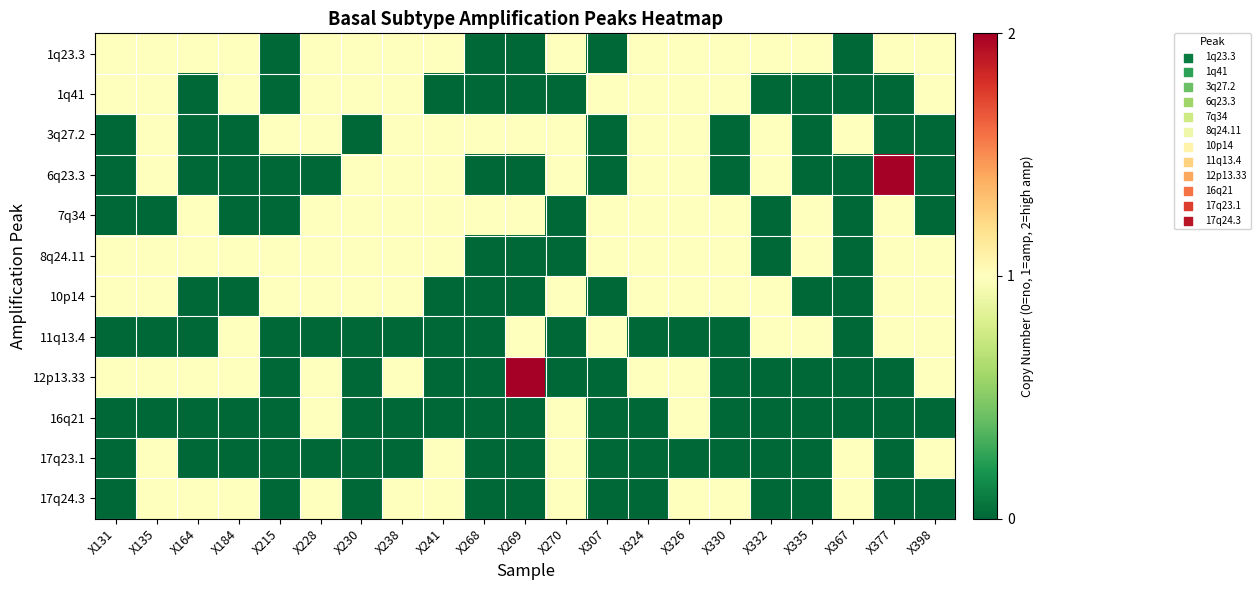

List the series in order of their peak value, highest first.

6q23.3, 12p13.33, 1q23.3, 1q41, 3q27.2, 7q34, 8q24.11, 10p14, 11q13.4, 16q21, 17q23.1, 17q24.3